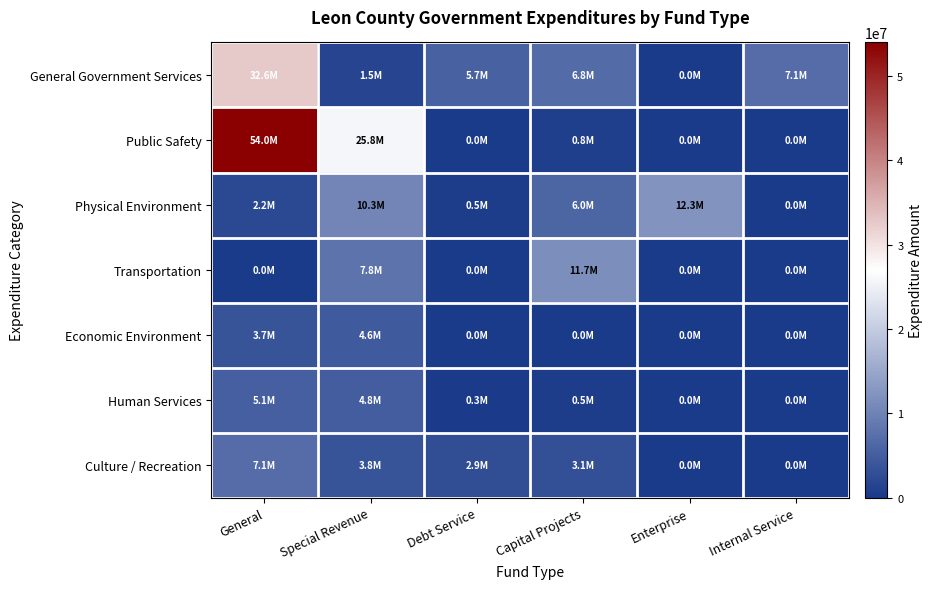

Which has a higher value, Capital Projects or Enterprise?

Capital Projects